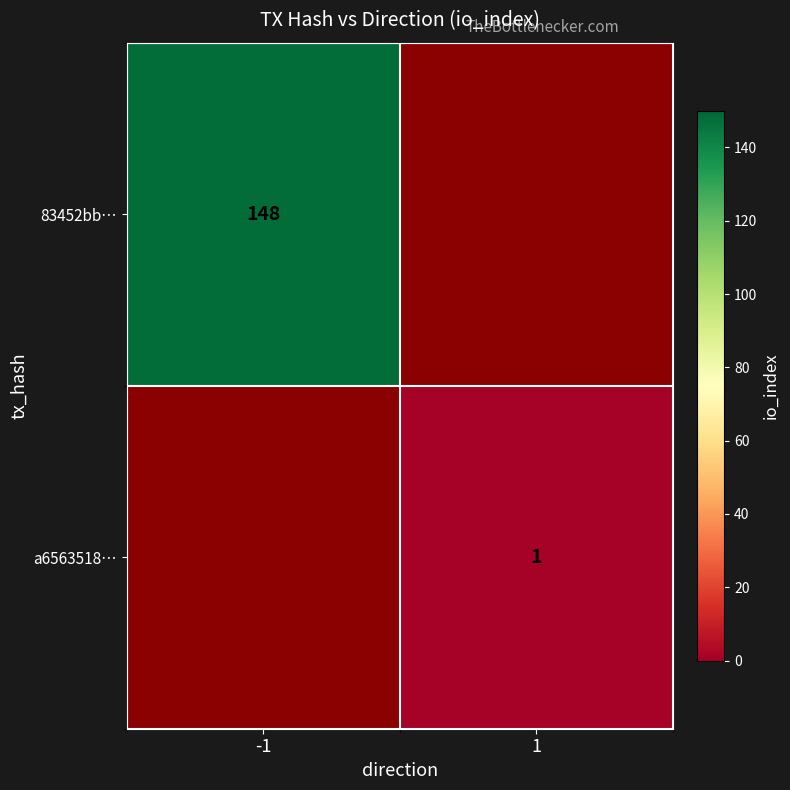

Is the value of 83452bb… at -1 greater than the value of a6563518… at 1?

Yes